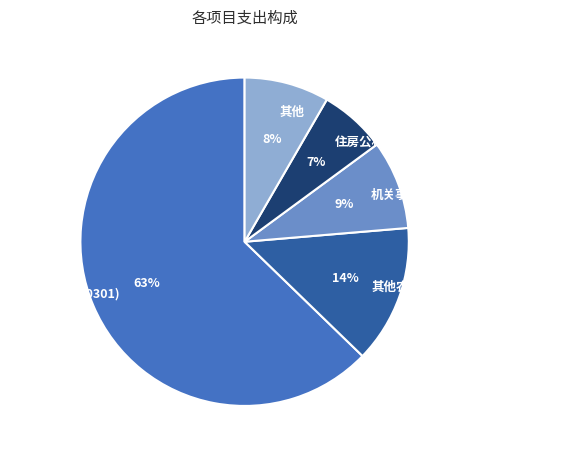

To the nearest percent, what is the average slice percentage?

20%